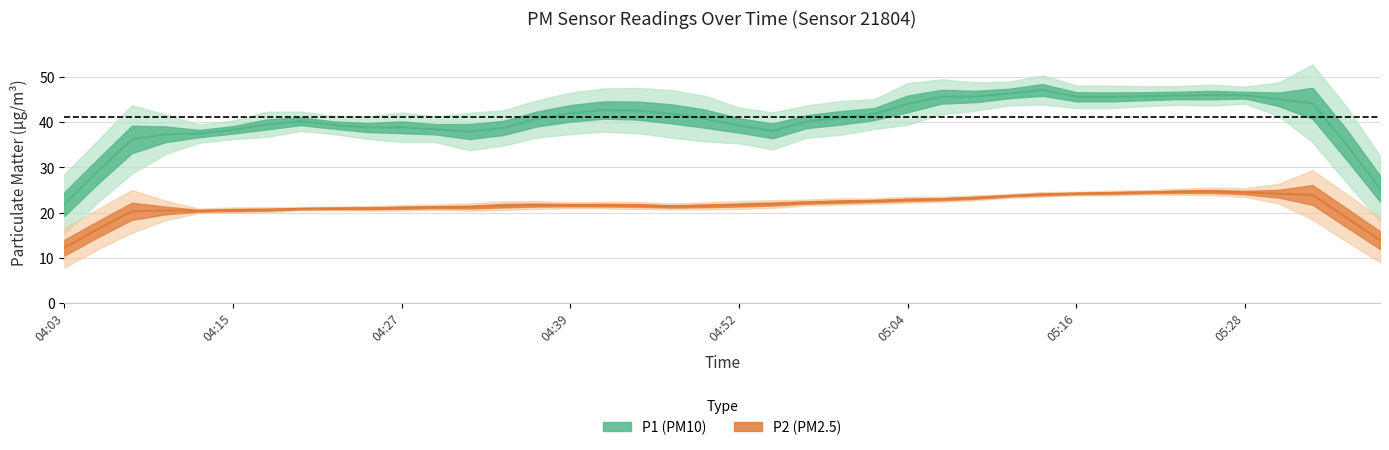

Which series has the largest total across all categories?

P1